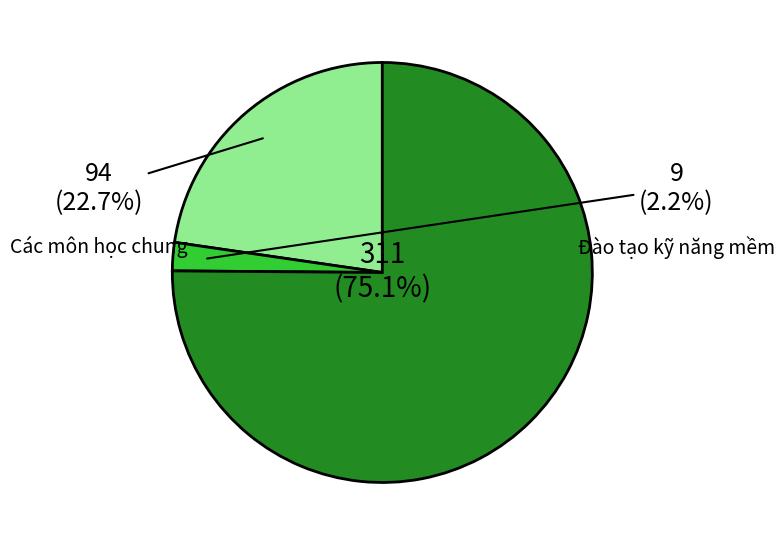

Does any single category account for the majority?

Yes